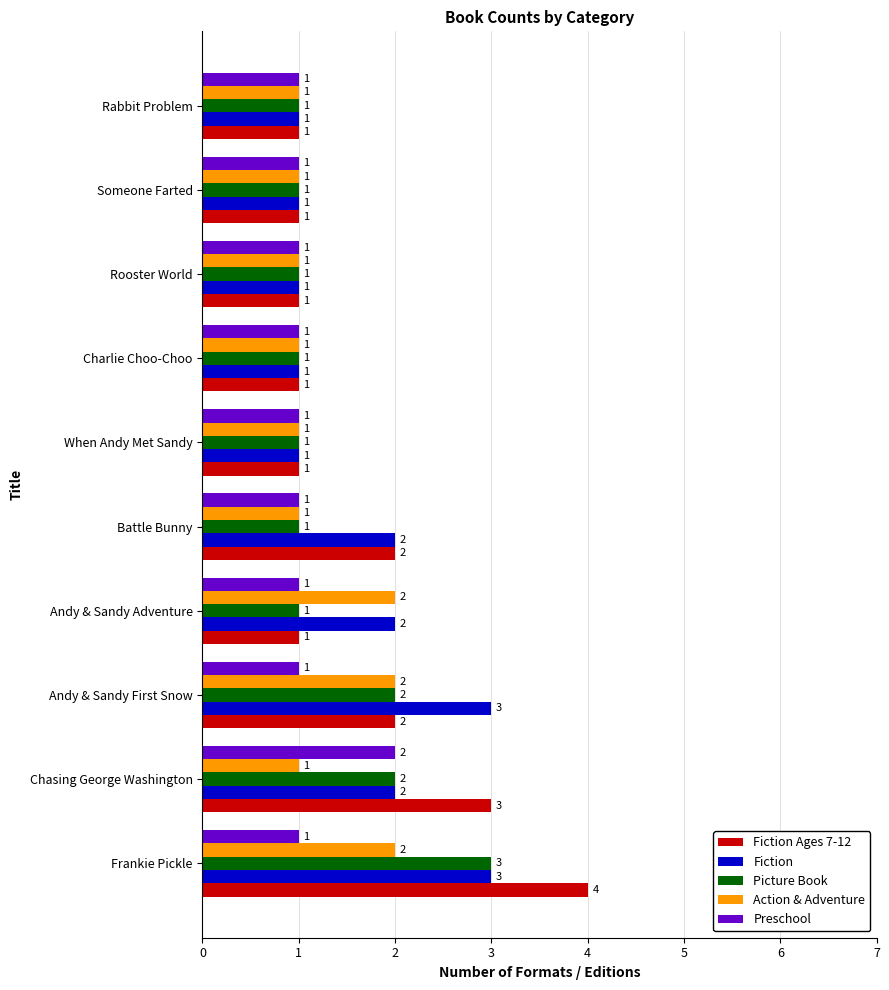

Which series has the widest spread of values?

Fiction Ages 7-12